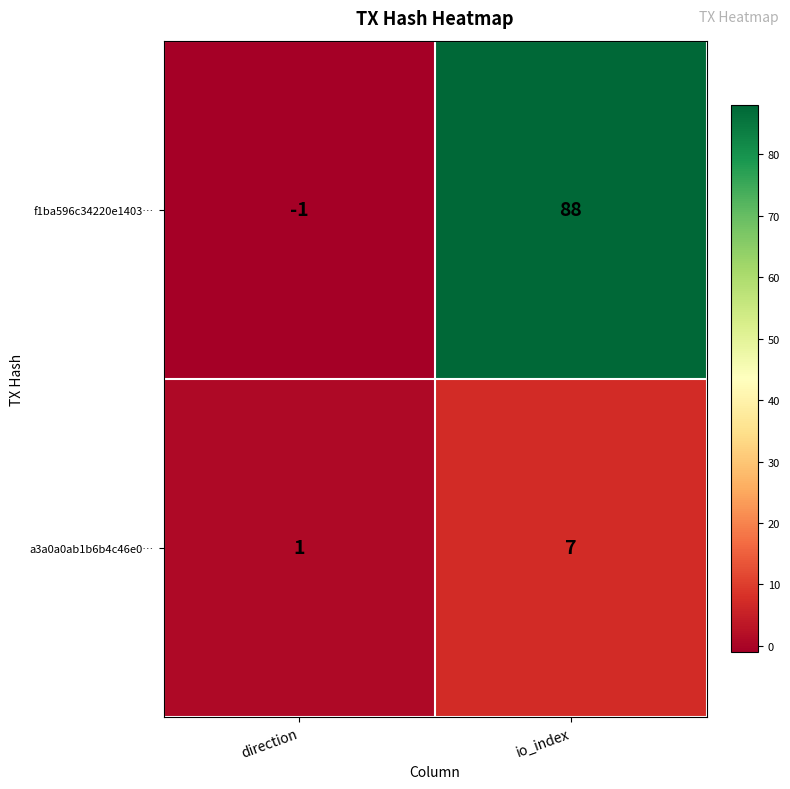

How many values in f1ba596c34220e1403… are below zero?

1